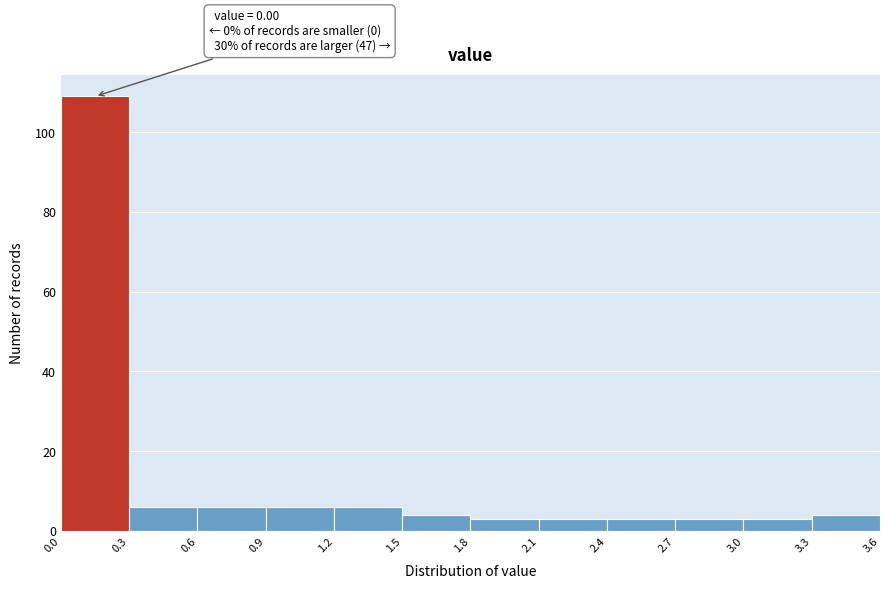

Over which range of the x-axis is the bar tallest?

0.0 to 0.3